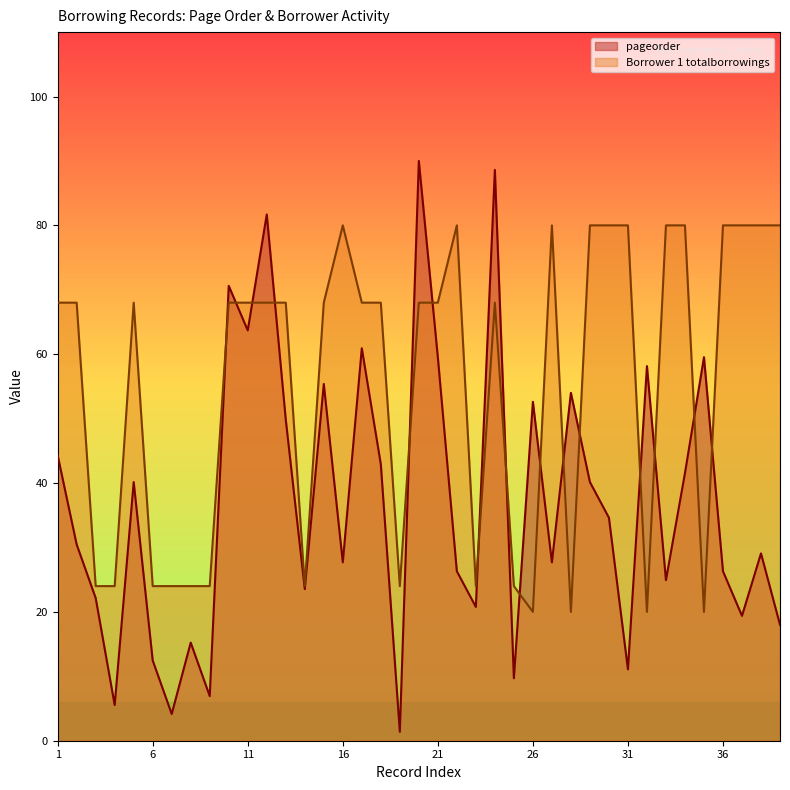

Which category has the highest value in the Borrower 1 totalborrowings series?

16